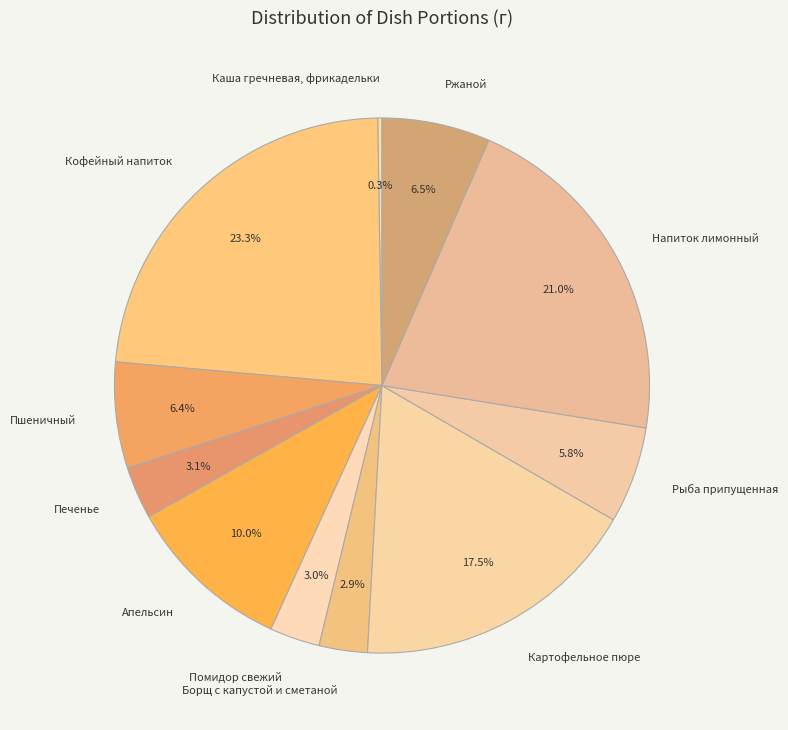

What is the total percentage of Картофельное пюре and Помидор свежий?

20.5%